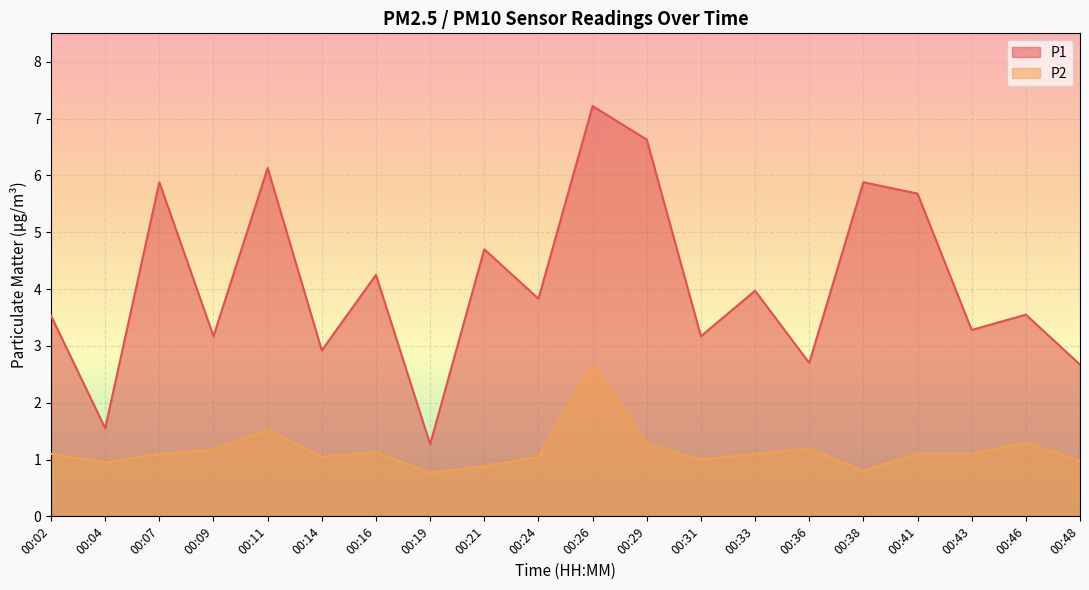

Reading right to left, transcribe all the data shown in this chart.

P1: 2.7	3.5	3.3	5.7	5.9	2.7	4.0	3.2	6.6	7.2	3.8	4.7	1.3	4.2	2.9	6.1	3.2	5.9	1.6	3.5
P2: 1.0	1.3	1.1	1.1	0.8	1.2	1.1	1.0	1.3	2.7	1.1	0.9	0.8	1.1	1.1	1.5	1.2	1.1	0.9	1.1